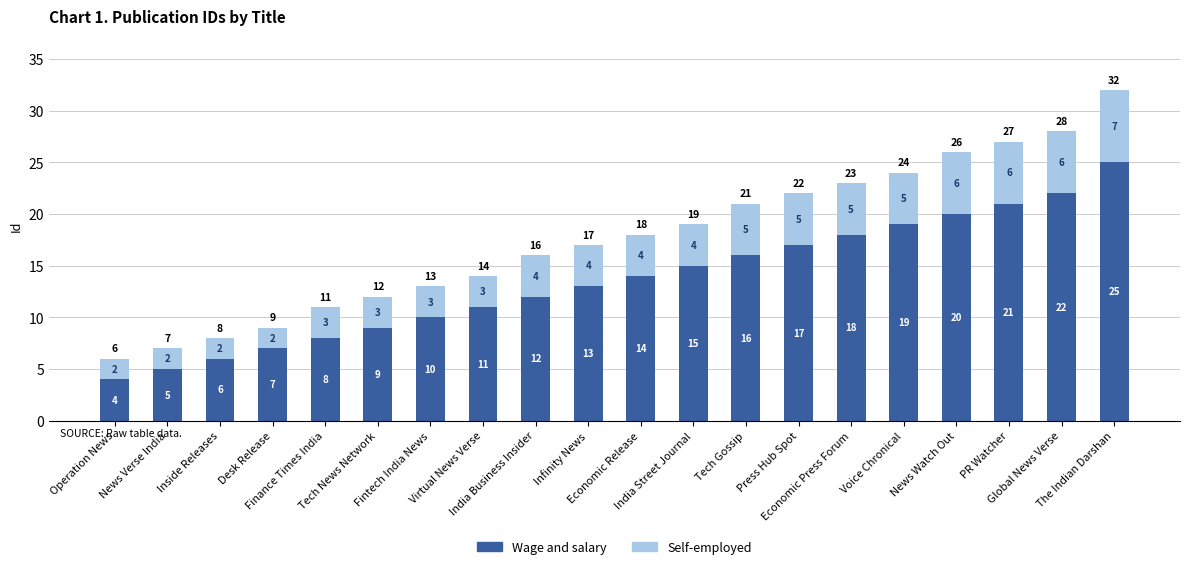

What is the highest value of the Wage and salary series?

25